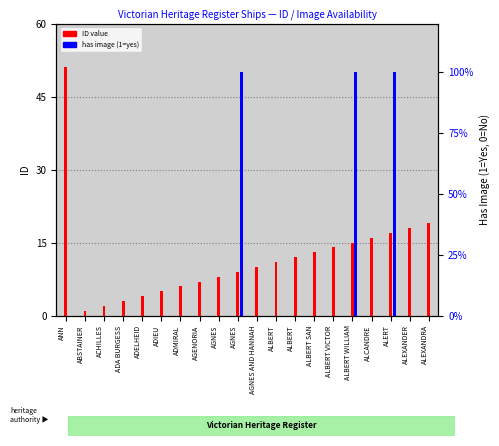

What is the maximum value for Has Image?

1